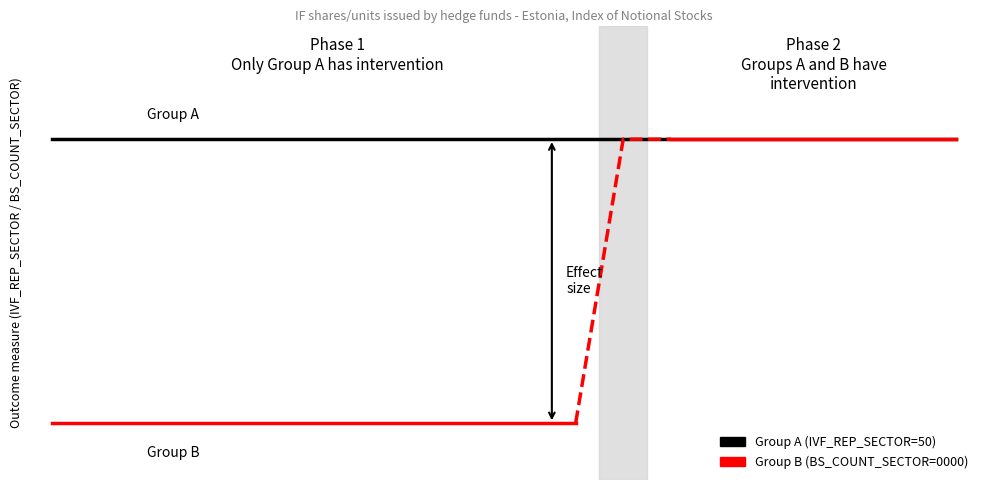

True or false: Group B (BS_COUNT_SECTOR=0000) has a value of 31 at 2013-05.

False